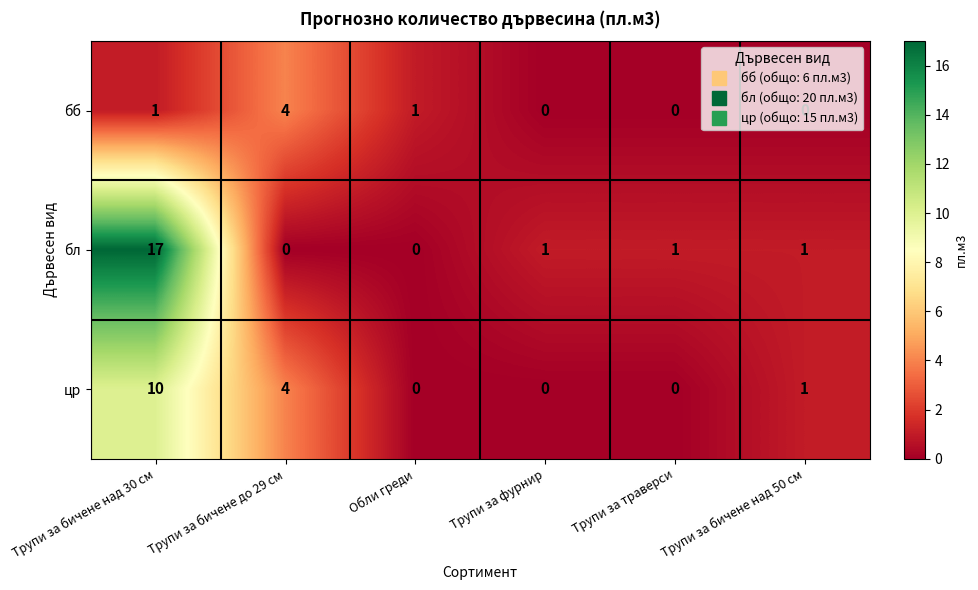

List the series in order of their peak value, highest first.

бл, цр, бб